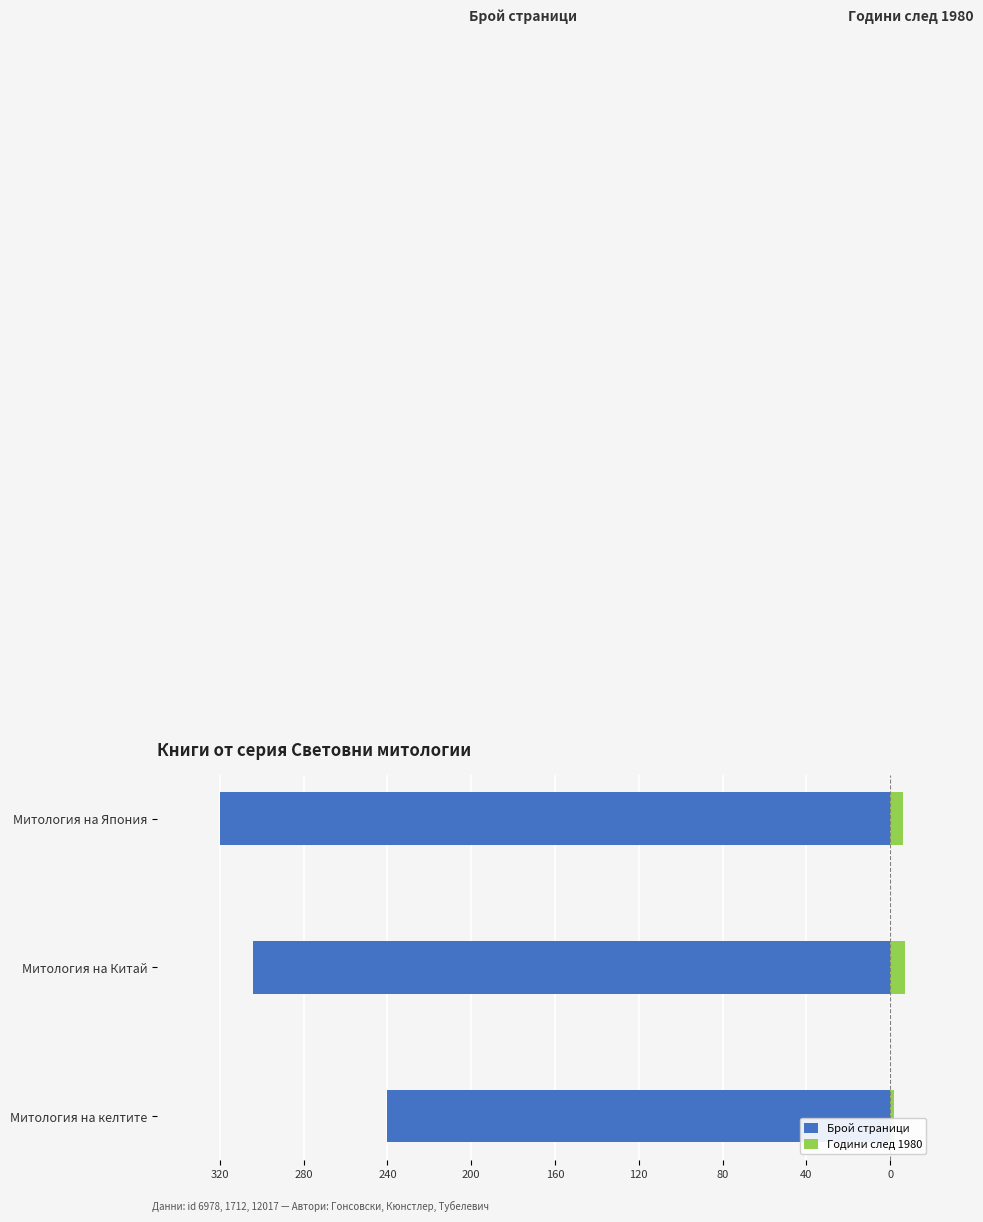

What are all the series names shown in the legend?

Брой страници, Години след 1980